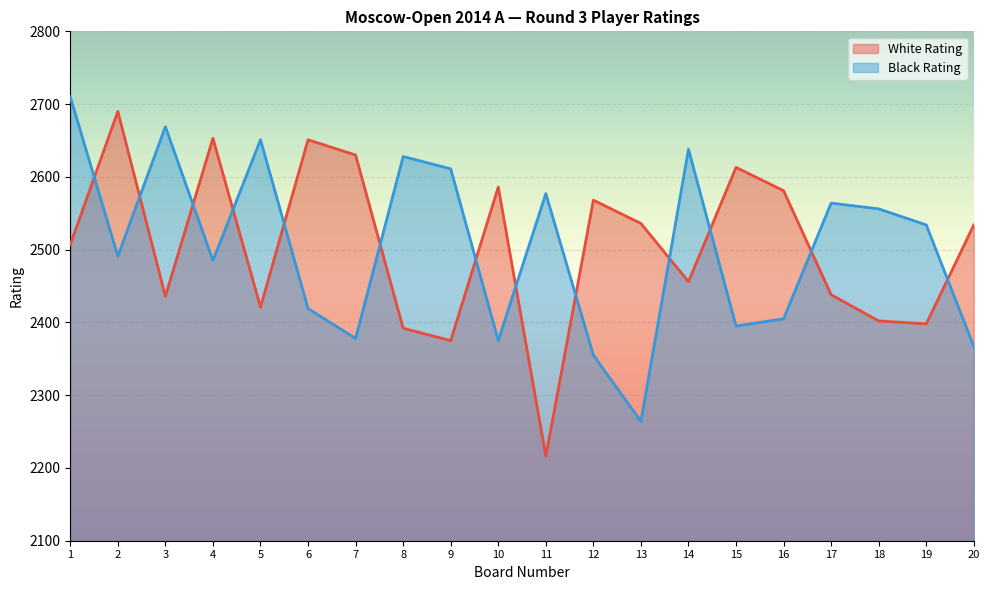

Does the chart display data point markers on the line(s)?

No